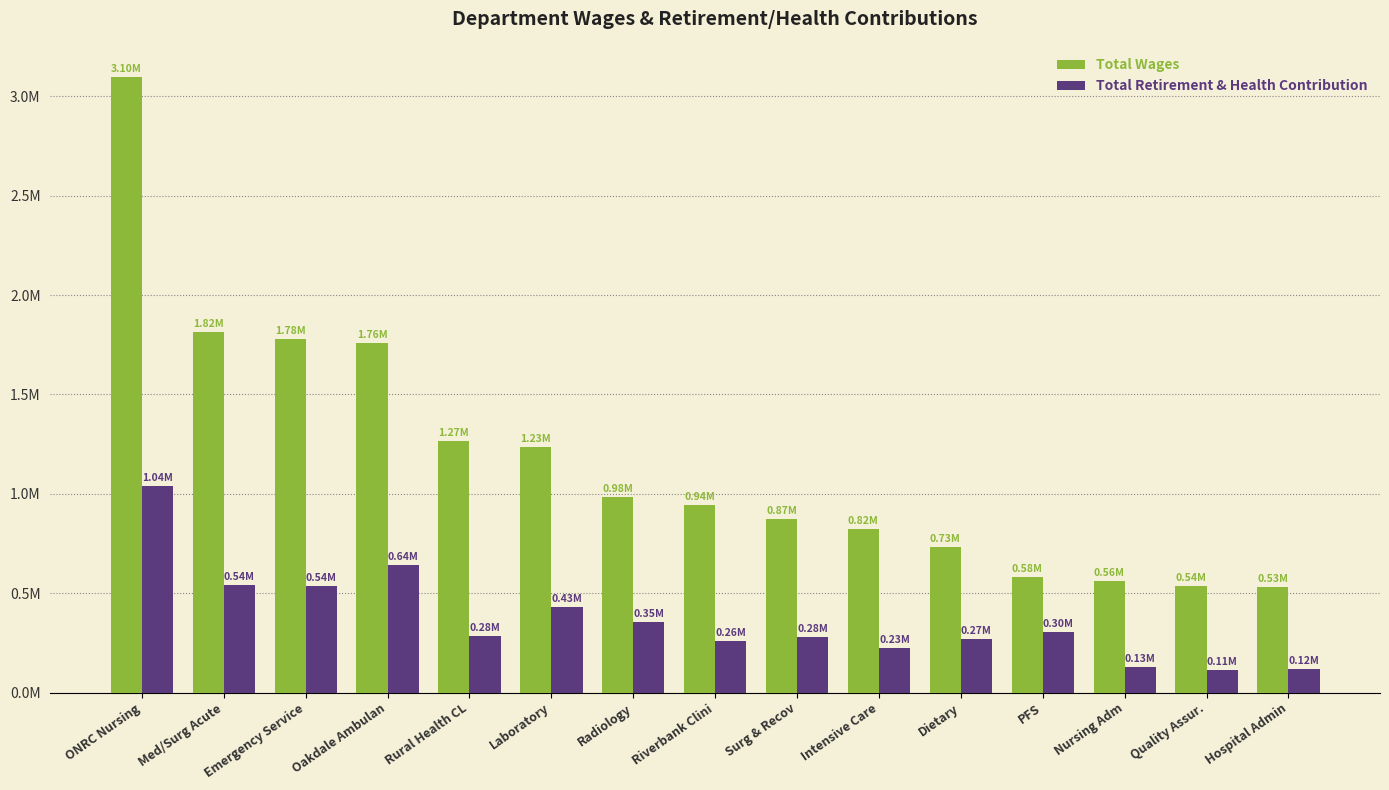

Which series has the largest range (max minus min)?

Total Wages